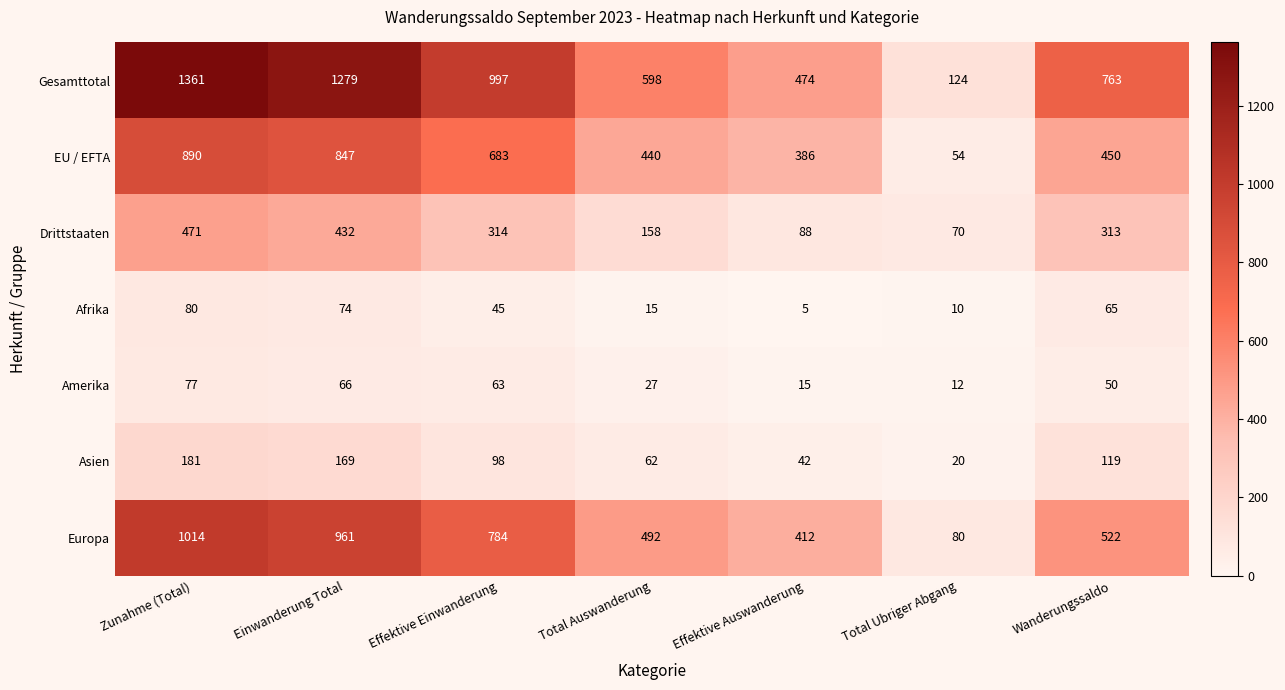

At which label does EU / EFTA reach its minimum?

Total Ubriger Abgang